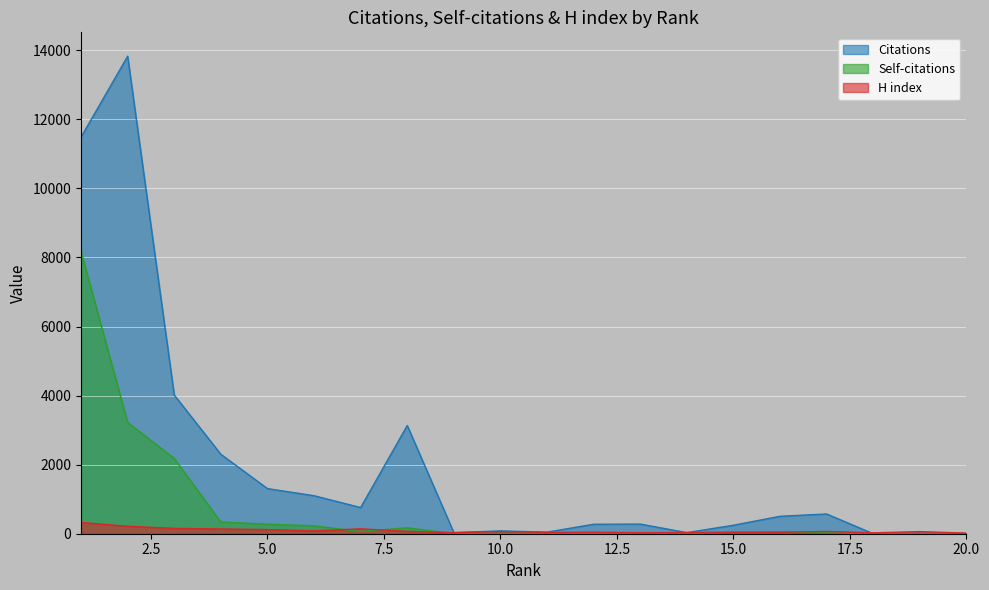

Reading left to right, extract all data points from this chart.

Citations: 11485	13829	4016	2301	1307	1101	758	3134	33	82	46	274	279	32	246	505	572	0	9	8
Self-citations: 8173	3223	2181	339	276	229	65	172	0	13	5	4	9	0	47	54	25	0	0	0
H index: 325	216	154	138	120	81	142	68	29	64	37	44	28	34	44	42	66	25	61	17